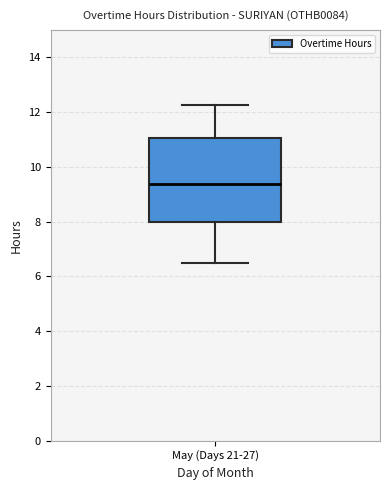

Read this box plot against the y-axis: the position of the median line, the range covered by the box, and the ends of both whiskers. The values are not printed on the chart, so give them approximately, as read against the axis.

median 9.4, box 8.0 to 11.0, whiskers 6.6 to 12.2